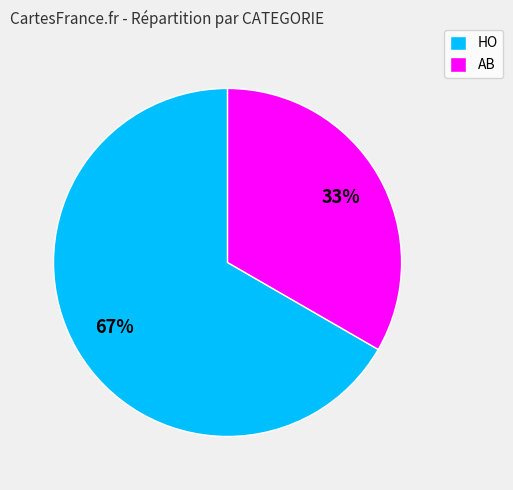

Which slice is the smallest?

AB